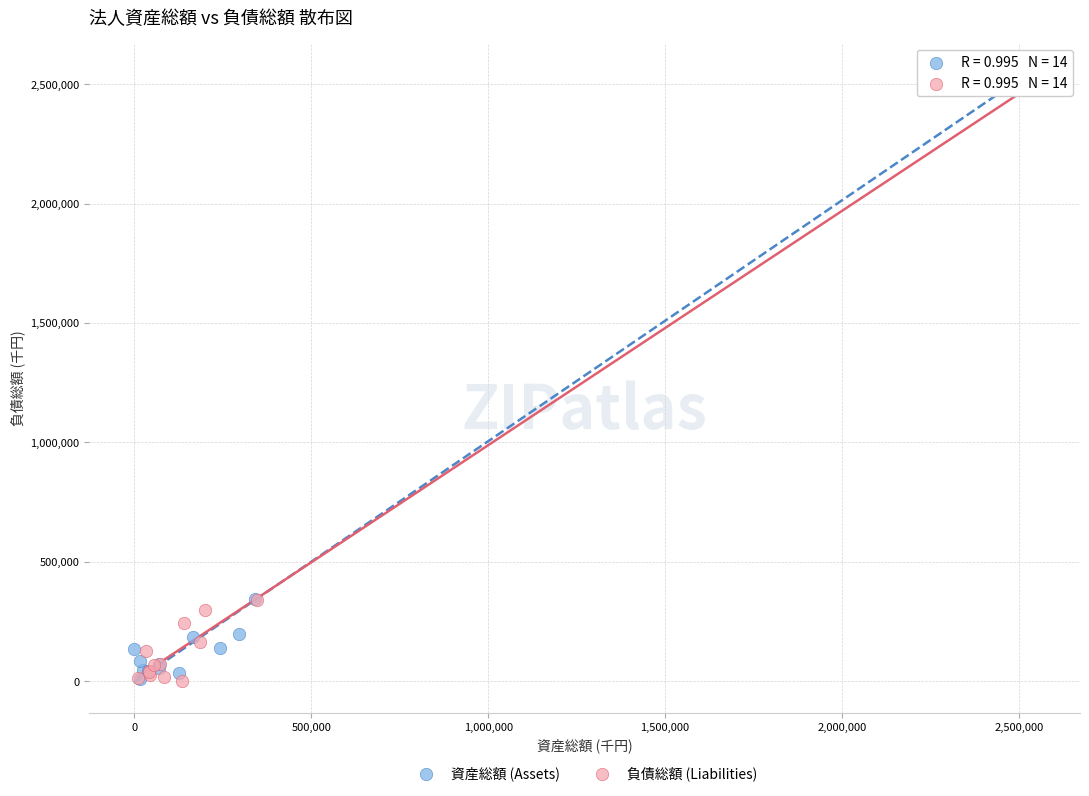

Which series reaches the maximum Y coordinate?

資産総額 (Assets)